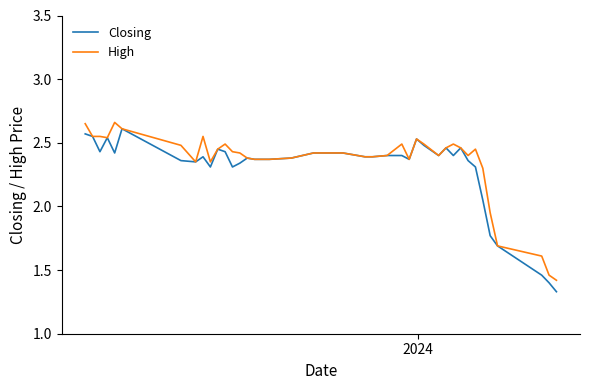

How many lines are shown in the chart?

2